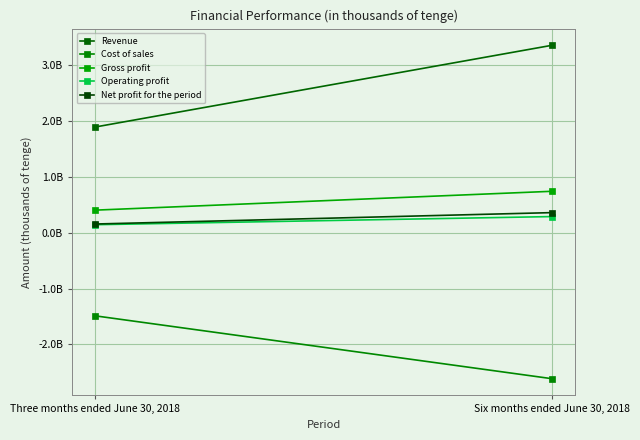

Read the Net profit for the period value at Three months ended June 30, 2018, to the nearest 100.

155495700